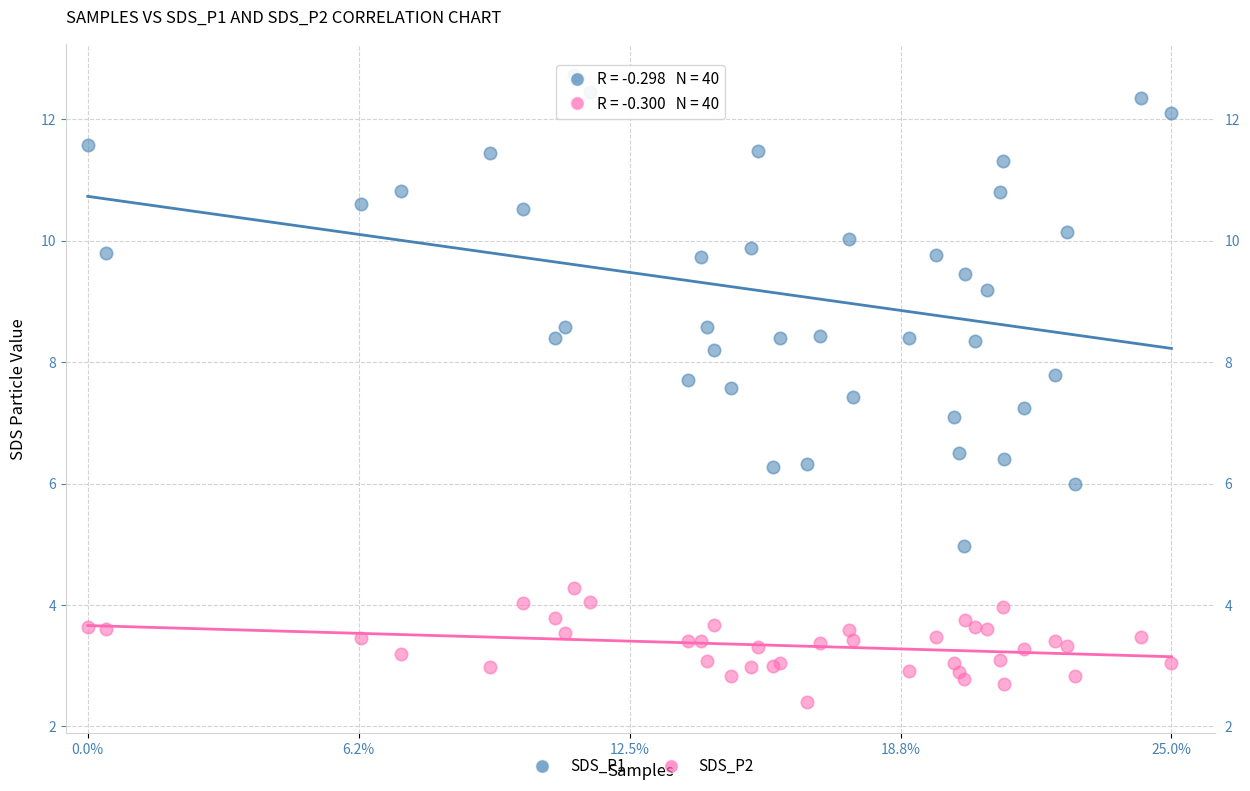

Which series contains the lowest Y value?

SDS_P2